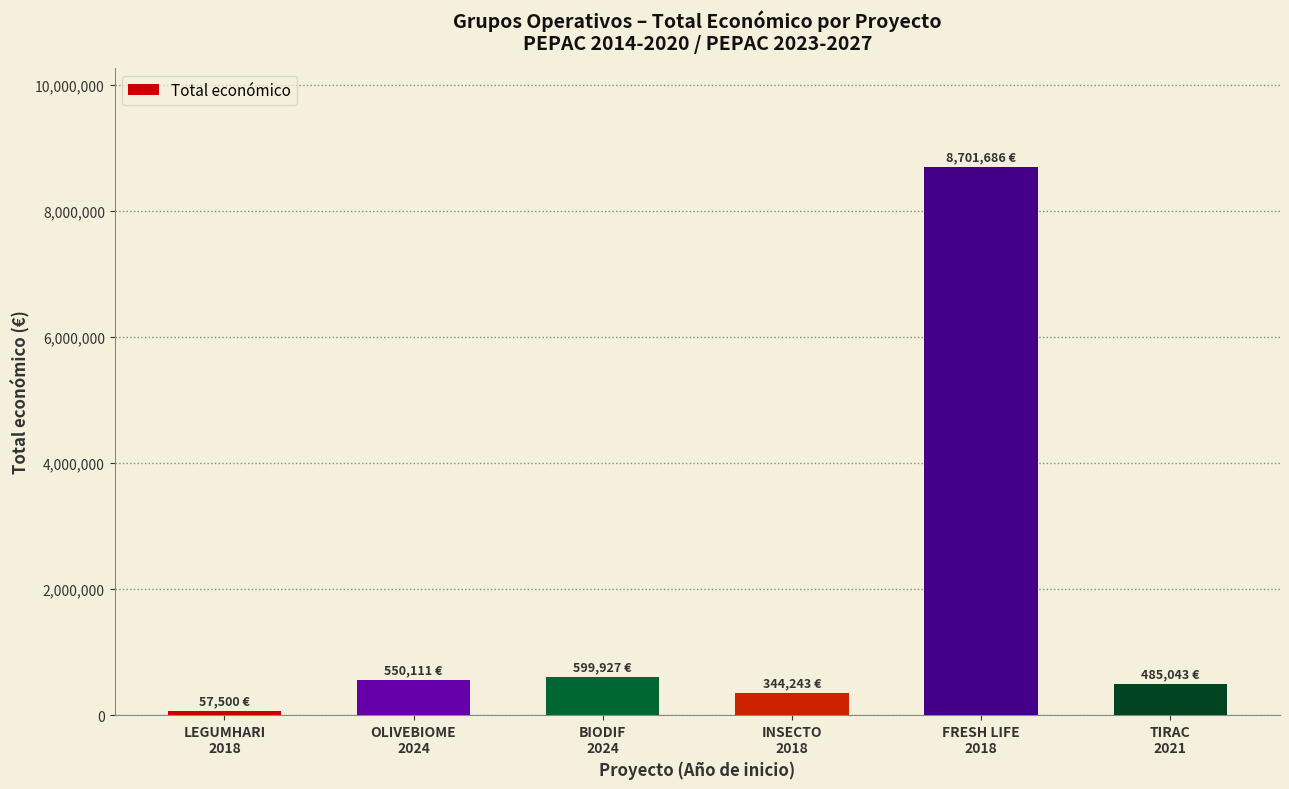

What is the average value?

1789752